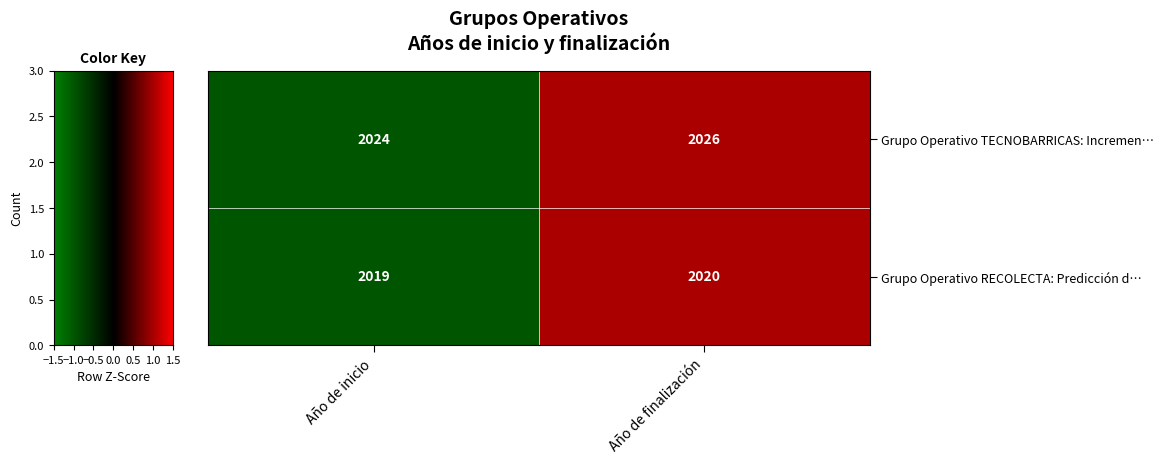

Which series has the largest total across all categories?

Grupo Operativo TECNOBARRICAS: Incremen…